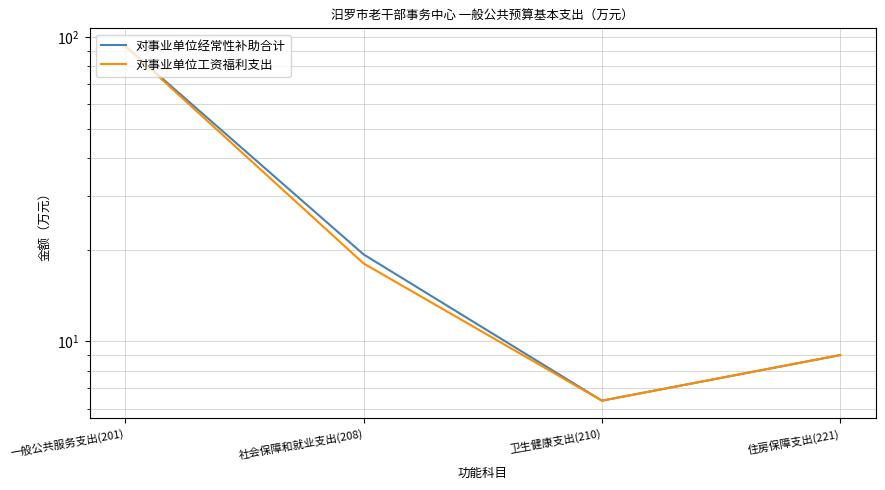

Where is 对事业单位工资福利支出 nearest to the value 49?

社会保障和就业支出(208)